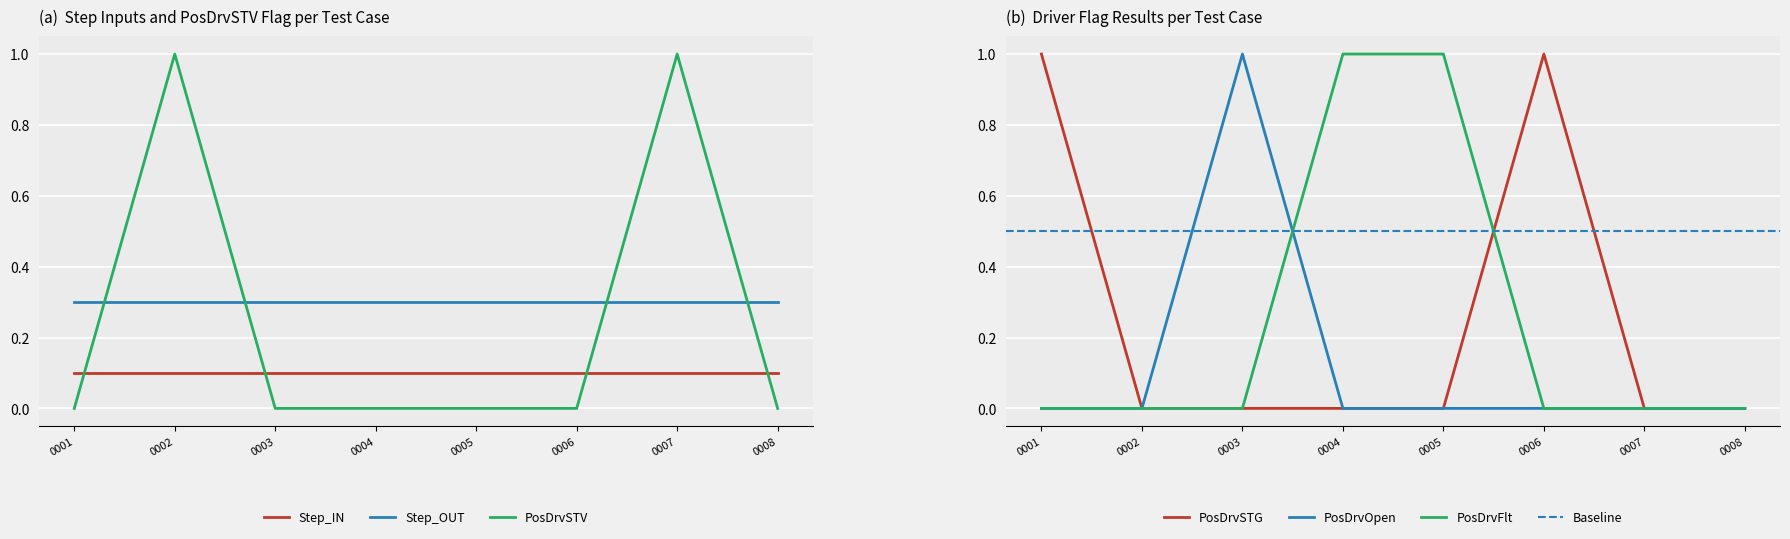

Is the value of PosDrvOpen at 0007 greater than the value of PosDrvSTG at 0001?

No